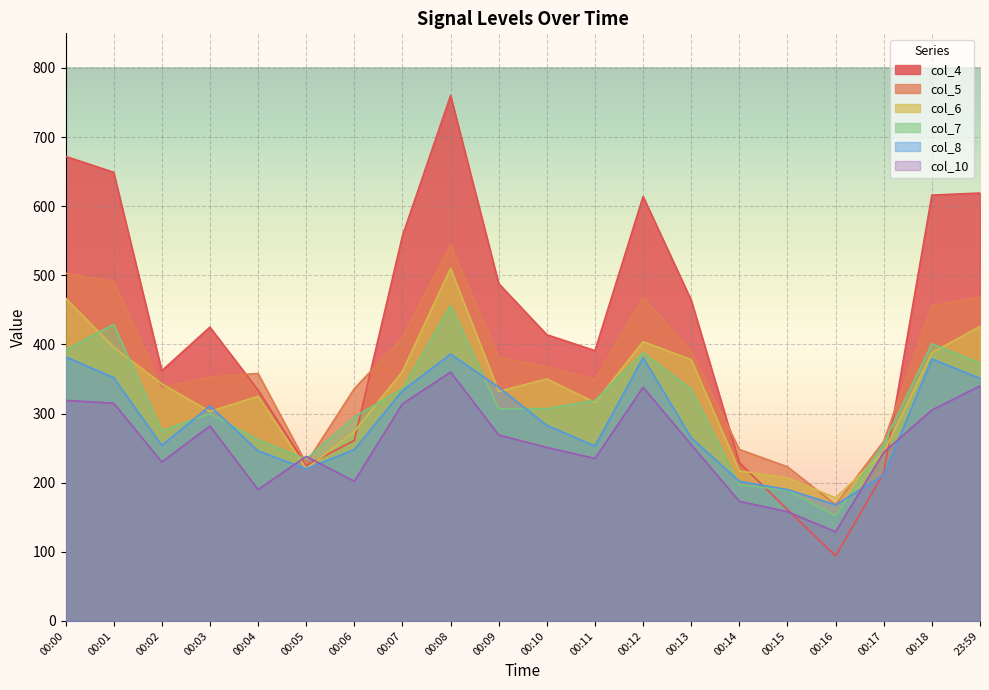

Which series has the largest total across all categories?

col_4